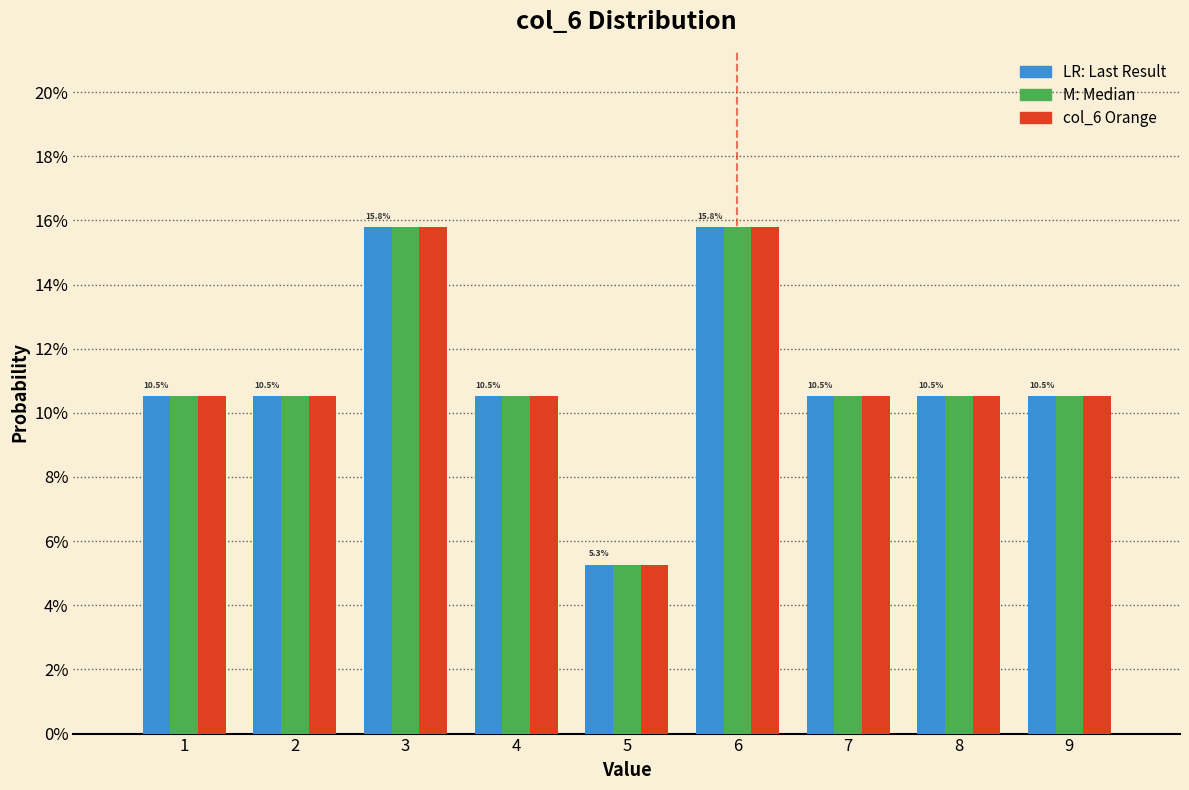

Does the chart contain stacked bars?

No